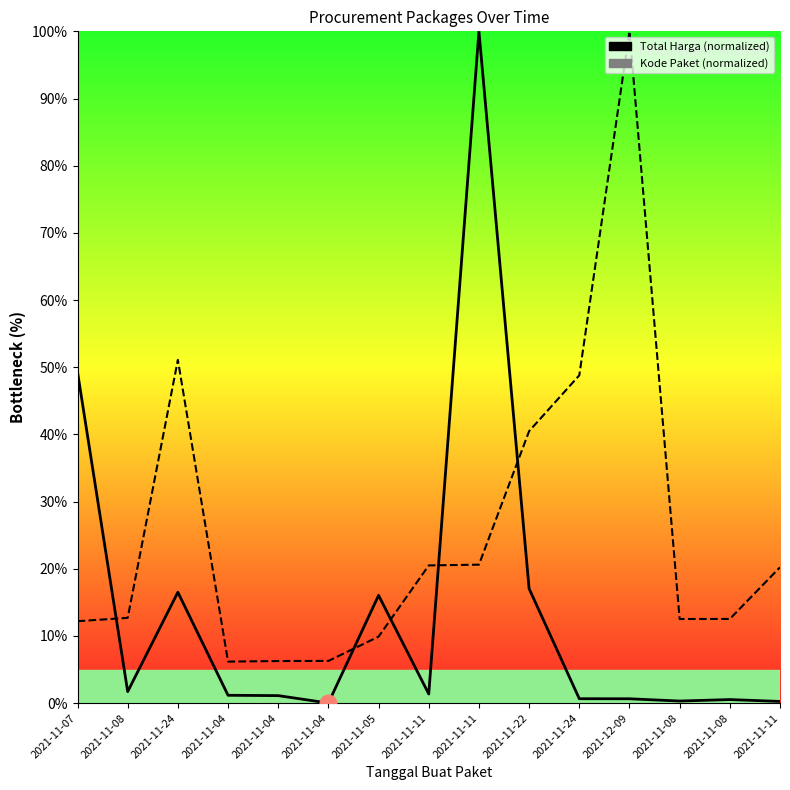

What are all the series names shown in the legend?

Total Harga, Kode Paket